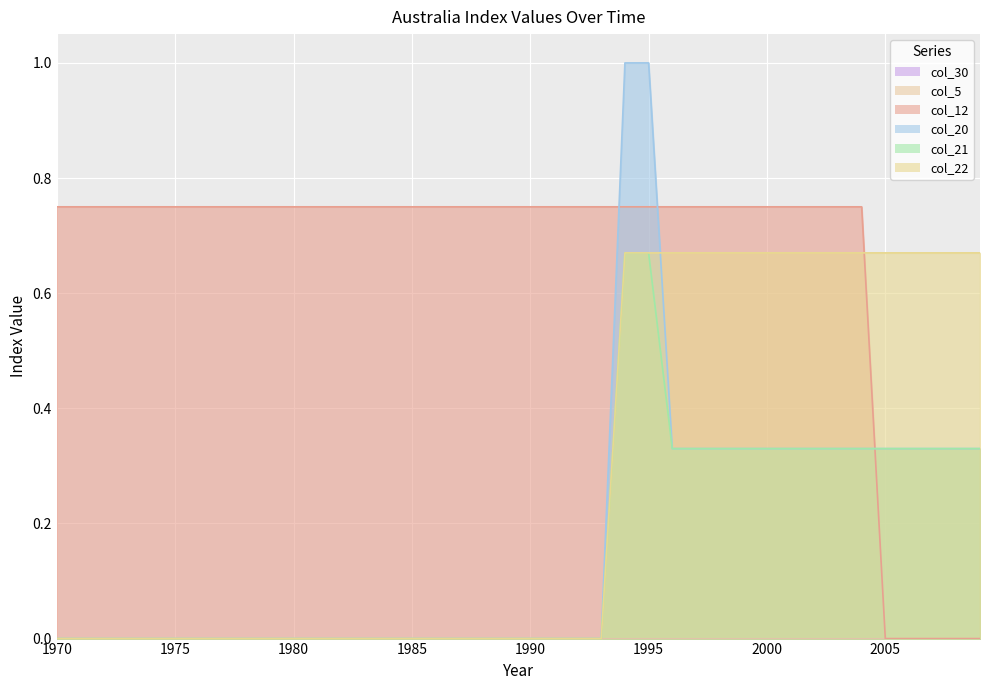

Is it true that col_22 equals 0.4 at 1986?

False